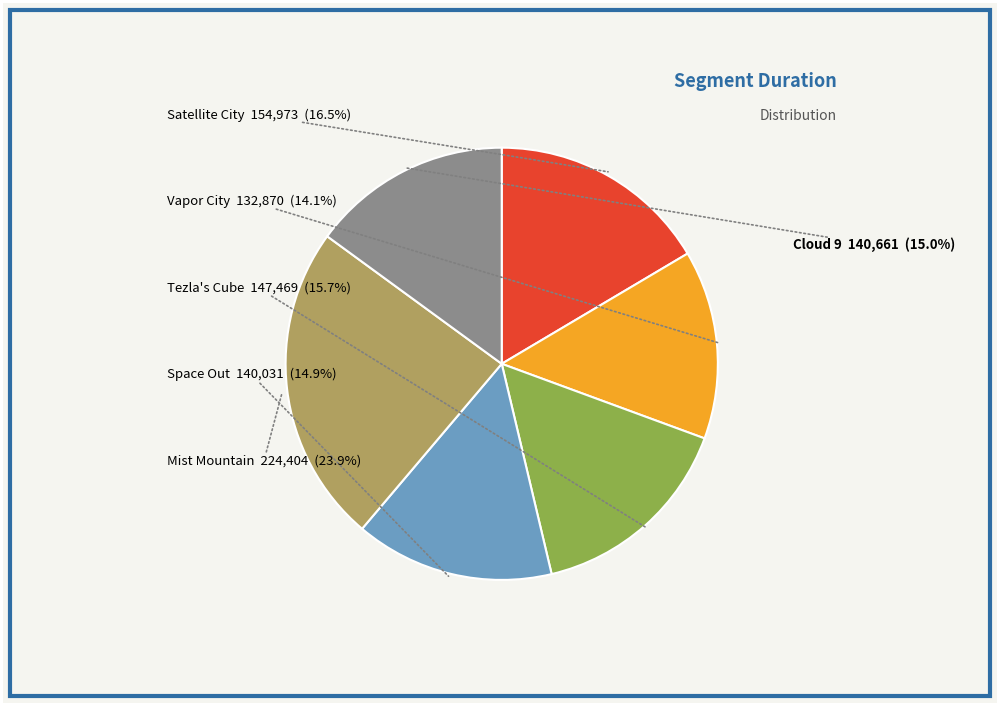

Between Cloud 9 and Tezla's Cube, which is larger?

Tezla's Cube